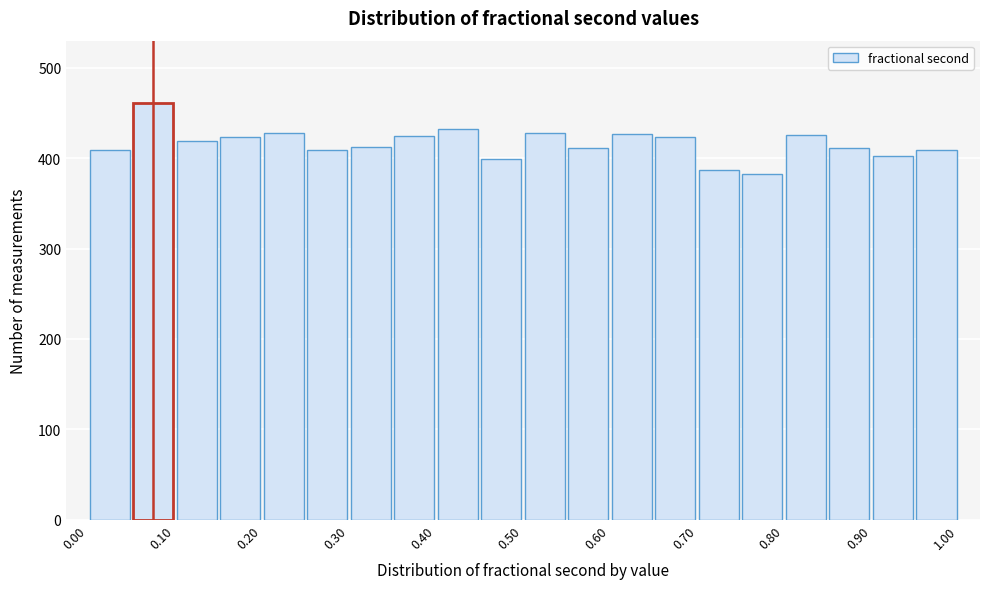

Reading left to right, transcribe this chart: for each bar, give the range it covers on the x-axis and its height. The values are not printed on the chart, so give them approximately, as read against the axis.

0.00 to 0.05: 410
0.05 to 0.10: 460
0.10 to 0.15: 420
0.15 to 0.20: 420
0.20 to 0.25: 430
0.25 to 0.30: 410
0.30 to 0.35: 410
0.35 to 0.40: 430
0.40 to 0.45: 430
0.45 to 0.50: 400
0.50 to 0.55: 430
0.55 to 0.60: 410
0.60 to 0.65: 430
0.65 to 0.70: 420
0.70 to 0.75: 390
0.75 to 0.80: 380
0.80 to 0.85: 430
0.85 to 0.90: 410
0.90 to 0.95: 400
0.95 to 1.00: 410